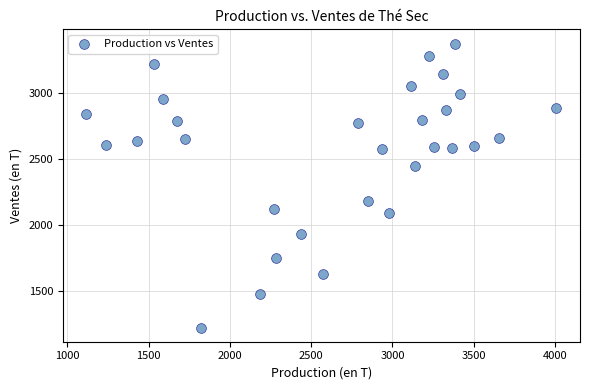

What is the range of X values (max minus min)?

2891.0